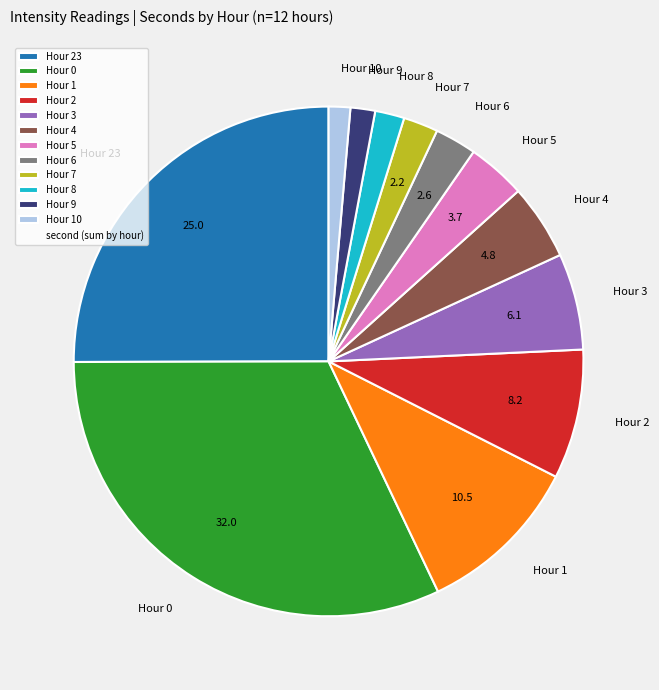

Is it true that Hour 2 is 19% of the pie?

False